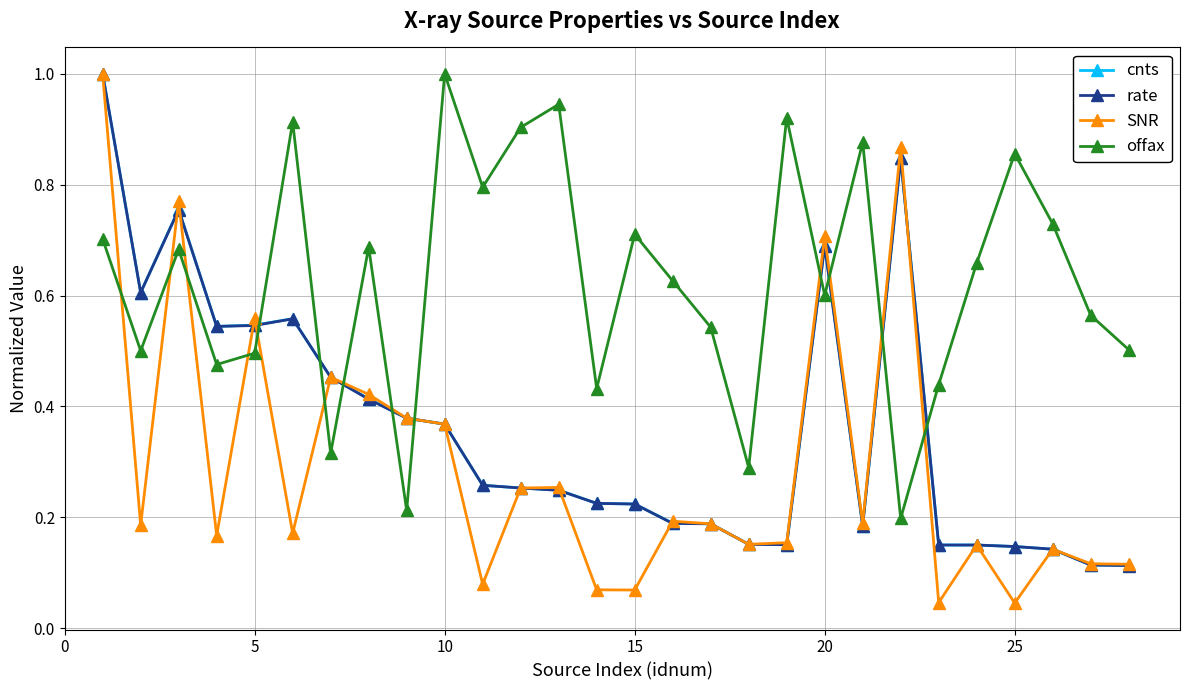

True or false: offax and SNR intersect in this chart.

True